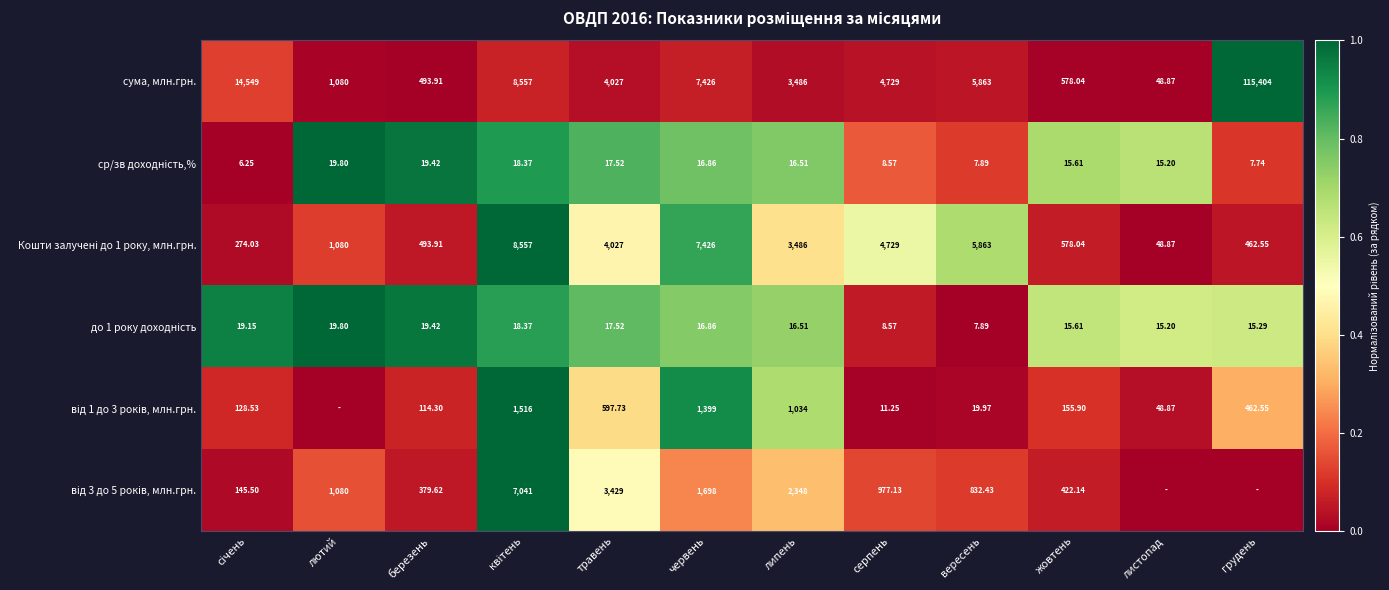

Which category has the highest value in the сума, млн.грн. series?

грудень